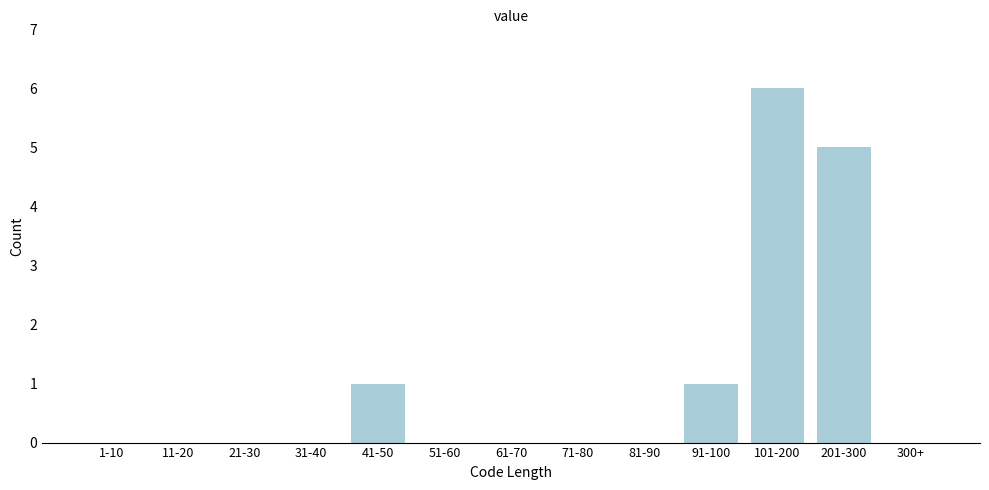

Reading left to right, list all the values displayed in this chart.

1-10=0	11-20=0	21-30=0	31-40=0	41-50=1	51-60=0	61-70=0	71-80=0	81-90=0	91-100=1	101-200=6	201-300=5	300+=0